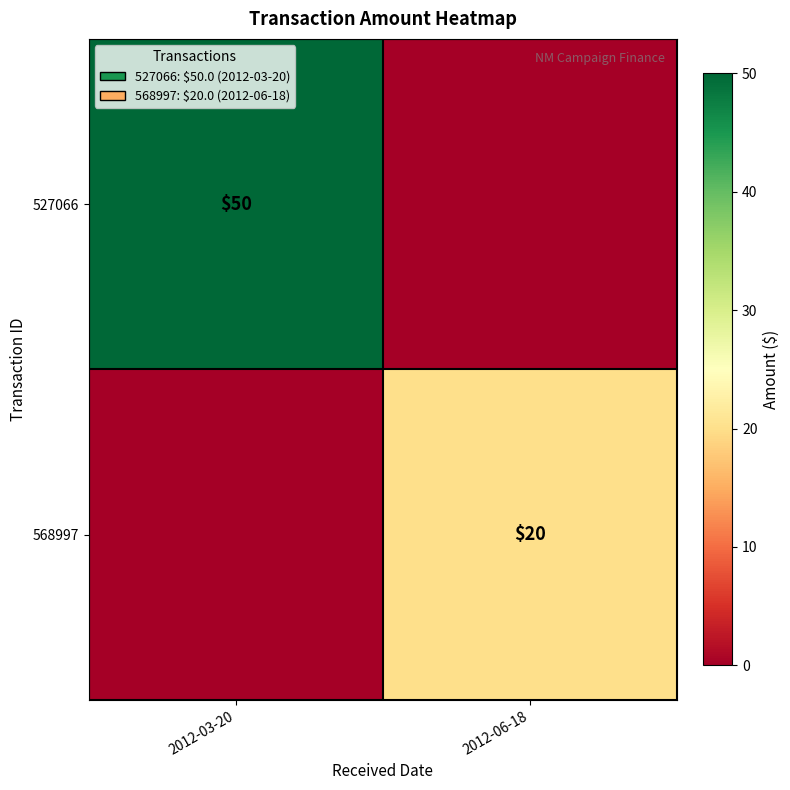

The 568997 series shows 7 at 2012-06-18. True or false?

False